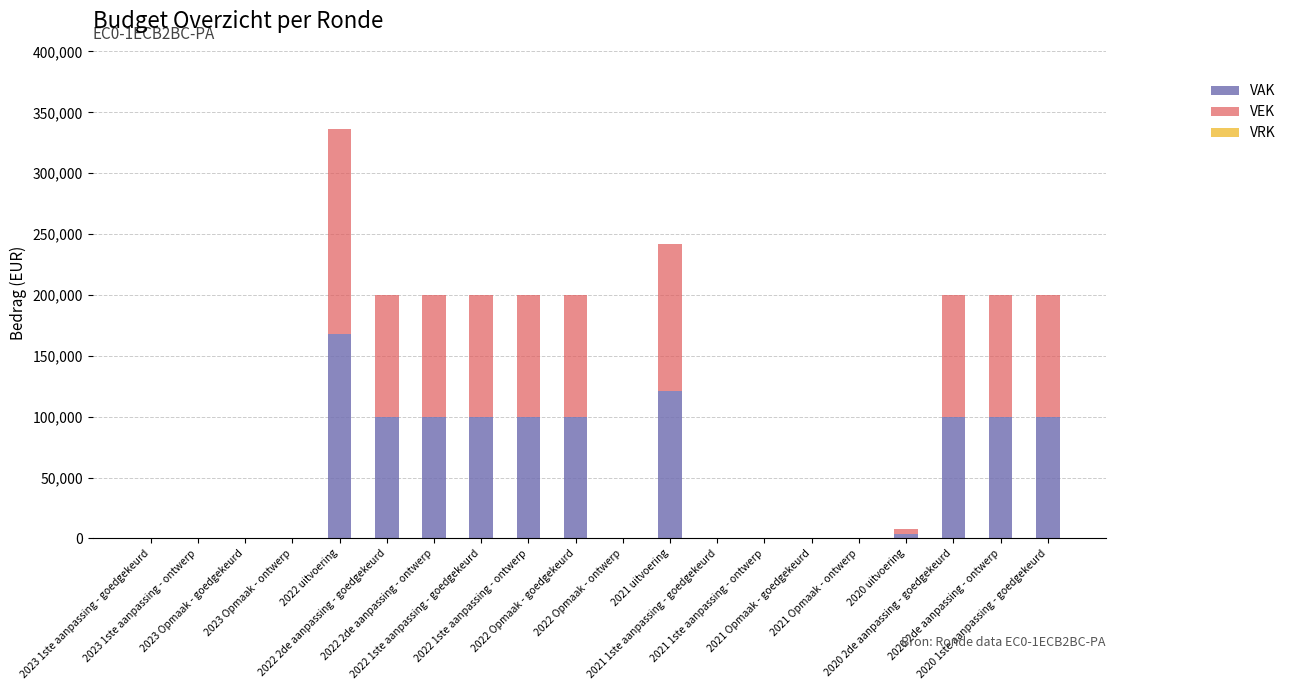

What is the difference between the VAK values at 2020 uitvoering and 2021 1ste aanpassing - goedgekeurd?

3735